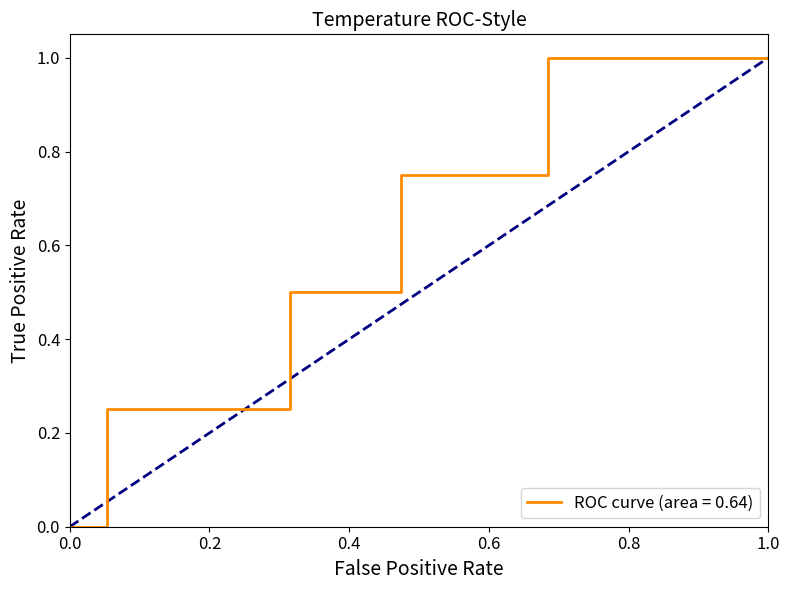

What is the maximum value shown in the chart?

1.0